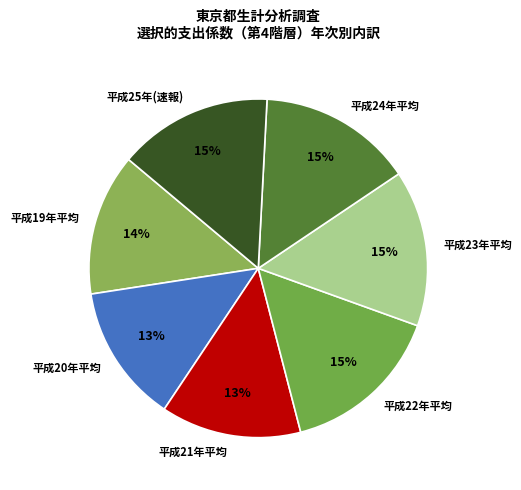

What is the ratio of the value at 平成20年平均 to the value at 平成23年平均?

0.9